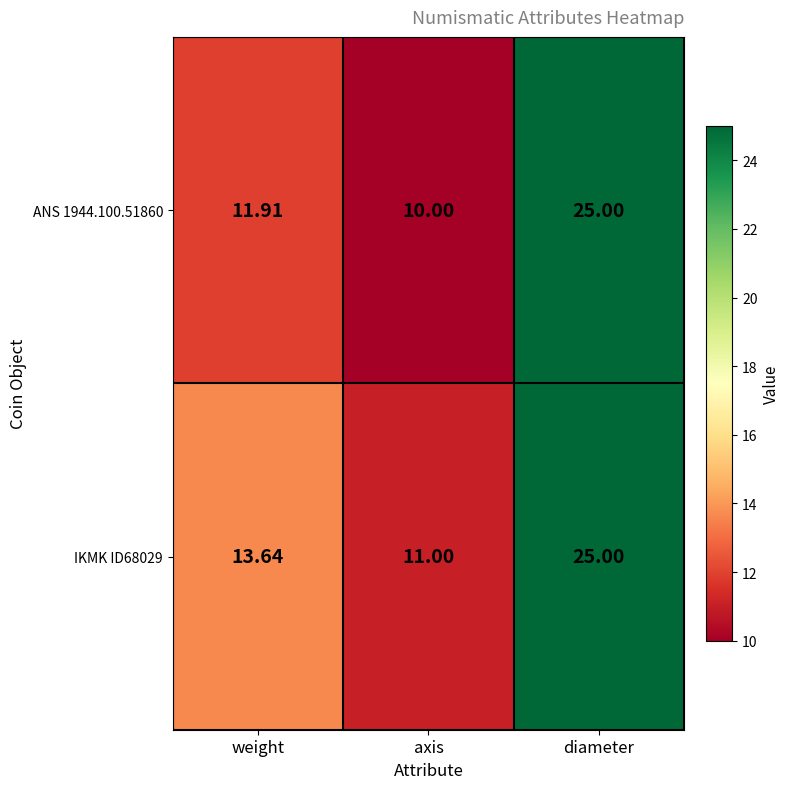

Rank the categories by IKMK ID68029 value from lowest to highest.

axis, weight, diameter